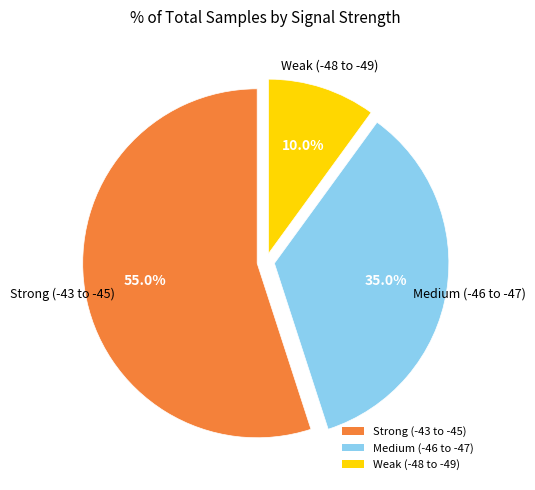

What is the smallest slice in the pie chart?

Weak (-48 to -49)